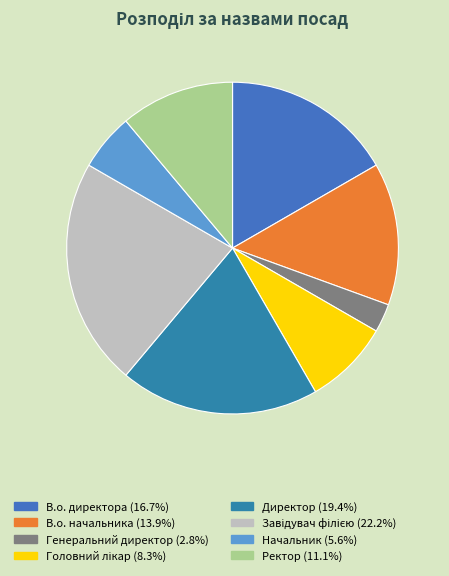

What is the largest slice in the pie chart?

Завідувач філією